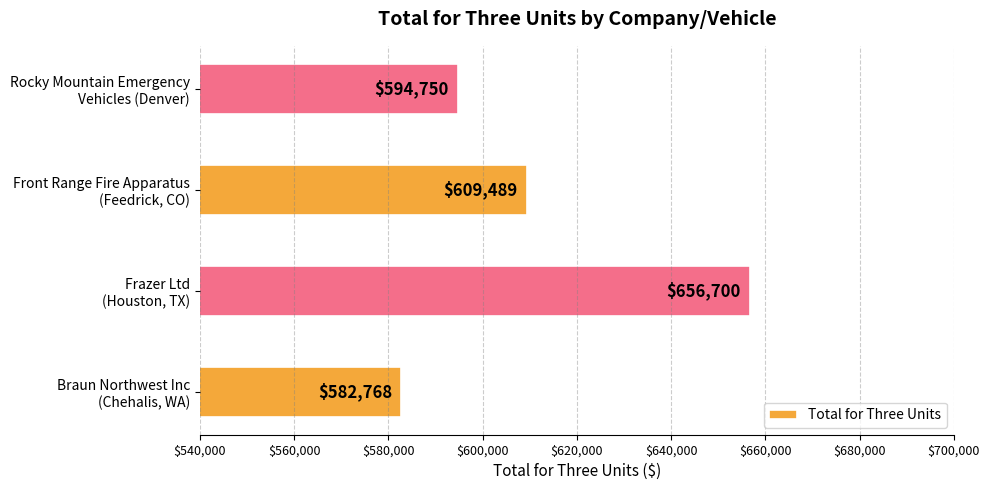

What is the average value?

610927